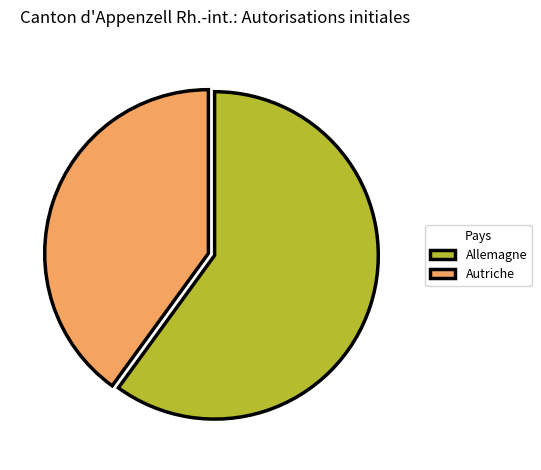

Does Autriche represent more than half of the total?

No